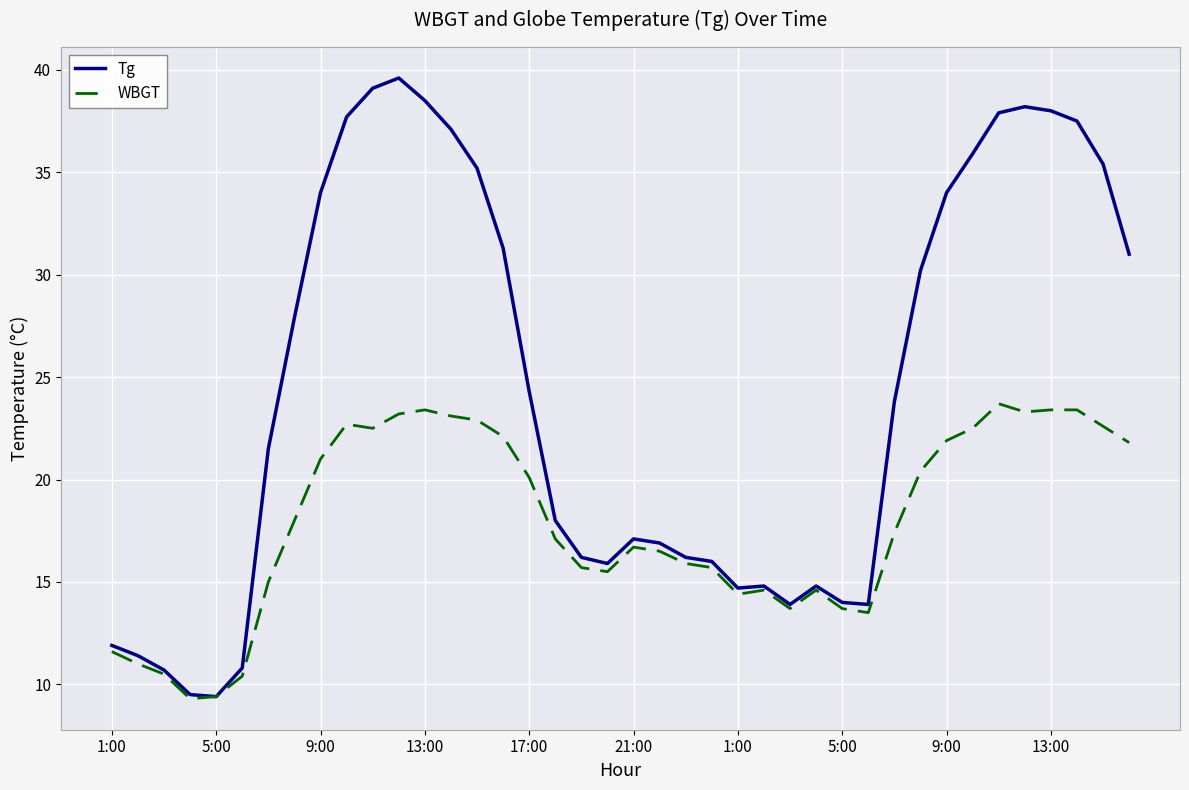

Which series has the largest range (max minus min)?

Tg